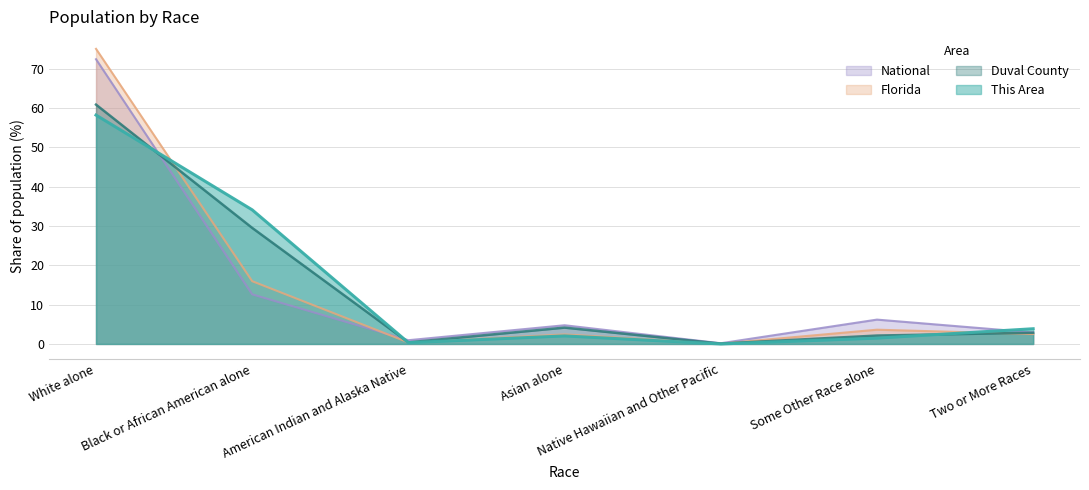

The value of National at White alone is 126.3. True or false?

False